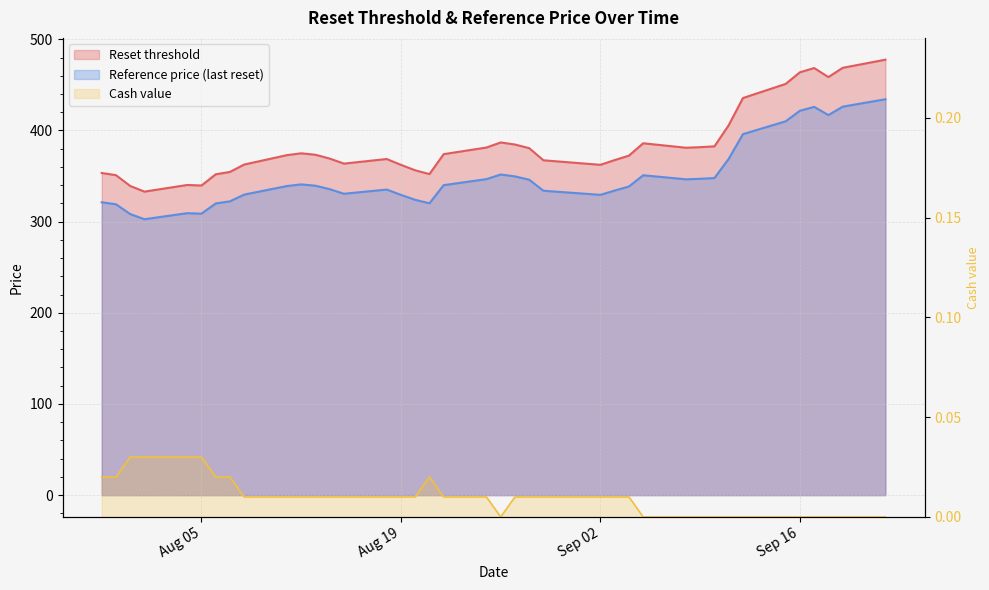

What is the total value across all series at Sep 02?

691.7